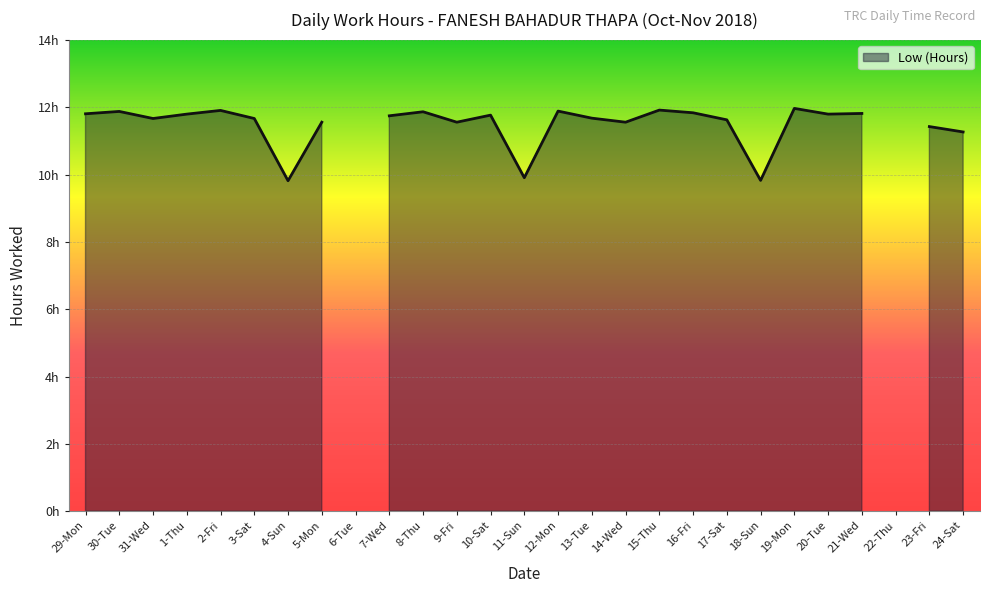

How many values are above zero?

25